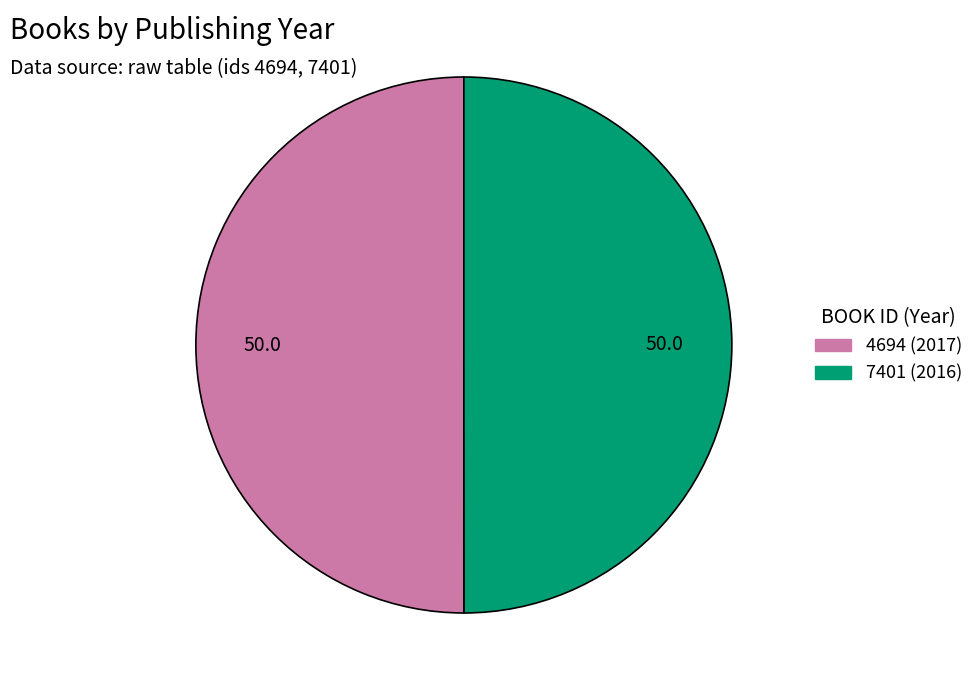

Approximately how many times larger is the value at 7401 (2016) compared to 4694 (2017)?

1.0